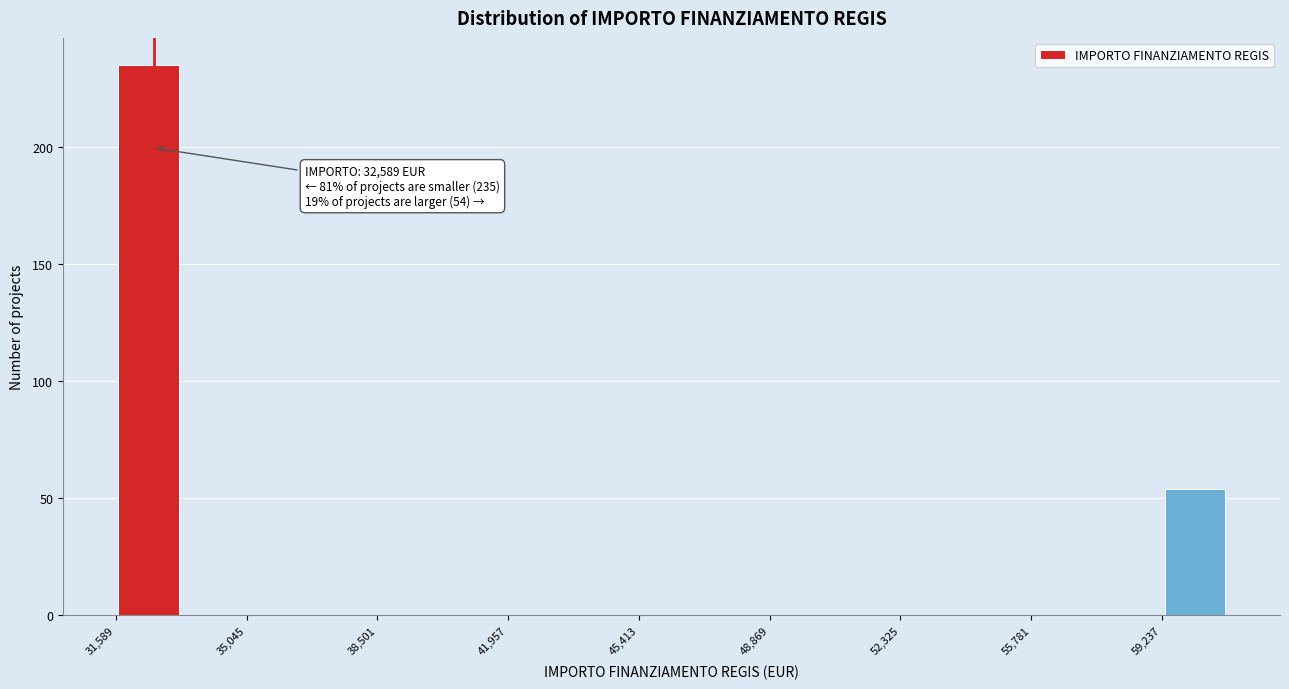

Around what value on the x-axis is the tallest bar? Give the approximate position of its centre, as read against the axis.

32500